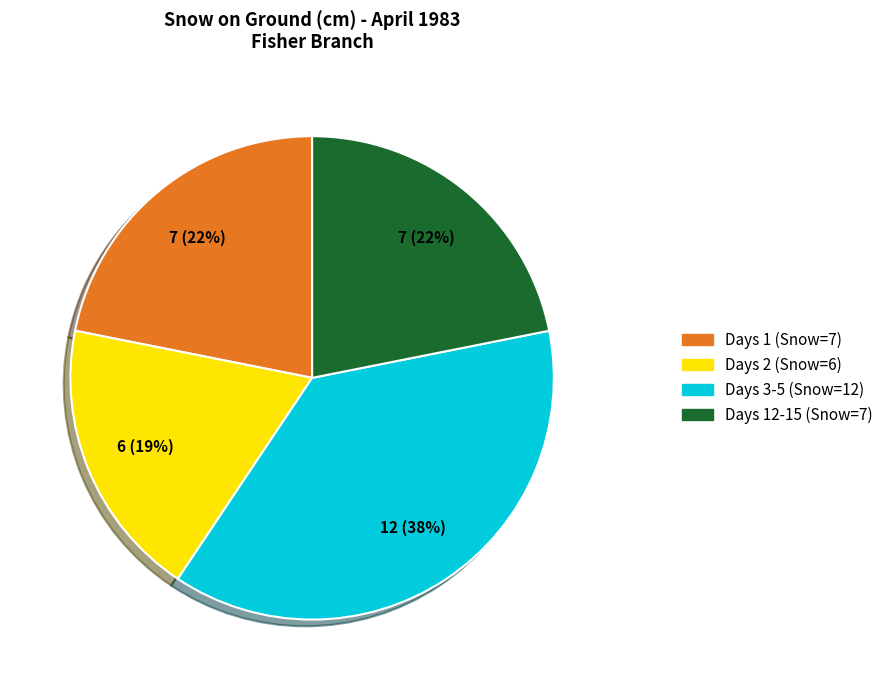

Is it true that Days 12-15 (Snow=7) is 30% of the pie?

False